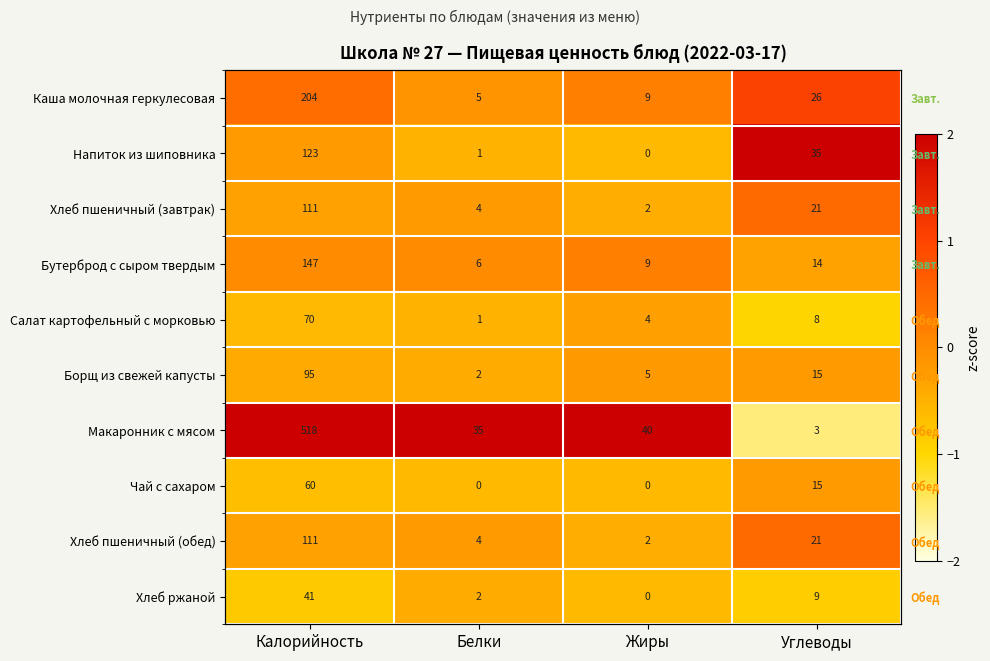

Which series has the largest range (max minus min)?

Макаронник с мясом